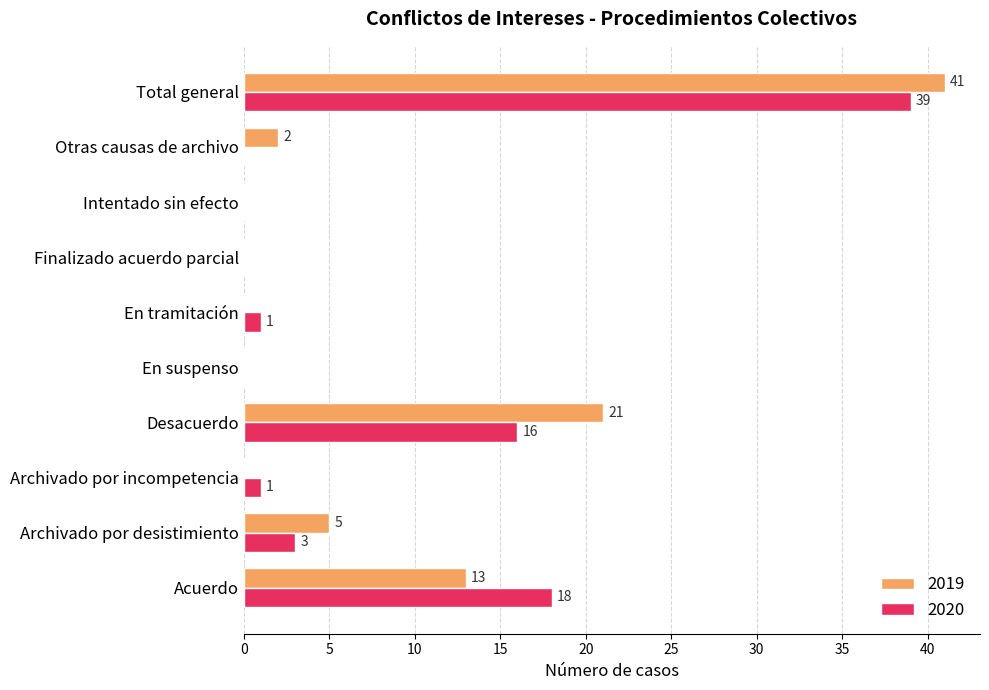

How many values in 2019 are above zero?

5